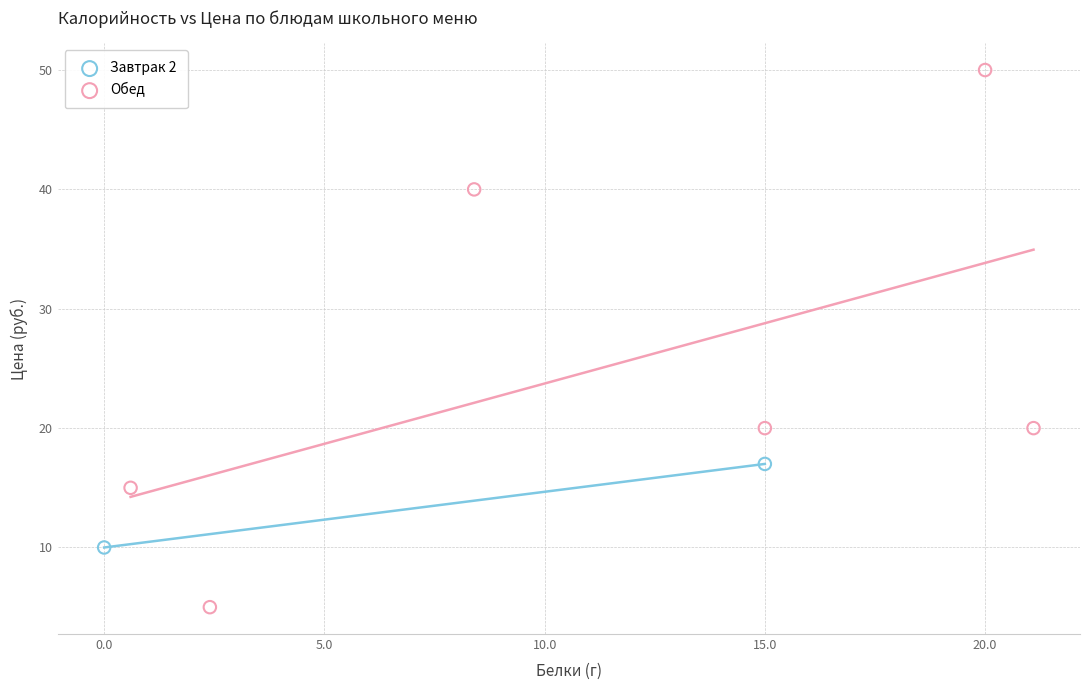

What are all the series names shown in the legend?

Завтрак 2, Обед